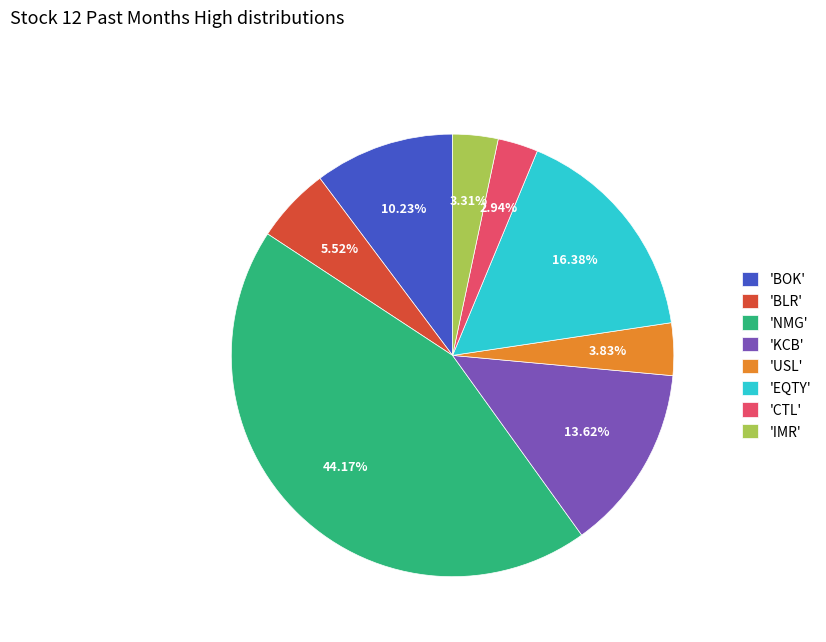

Is there any slice that represents more than half of the pie?

No